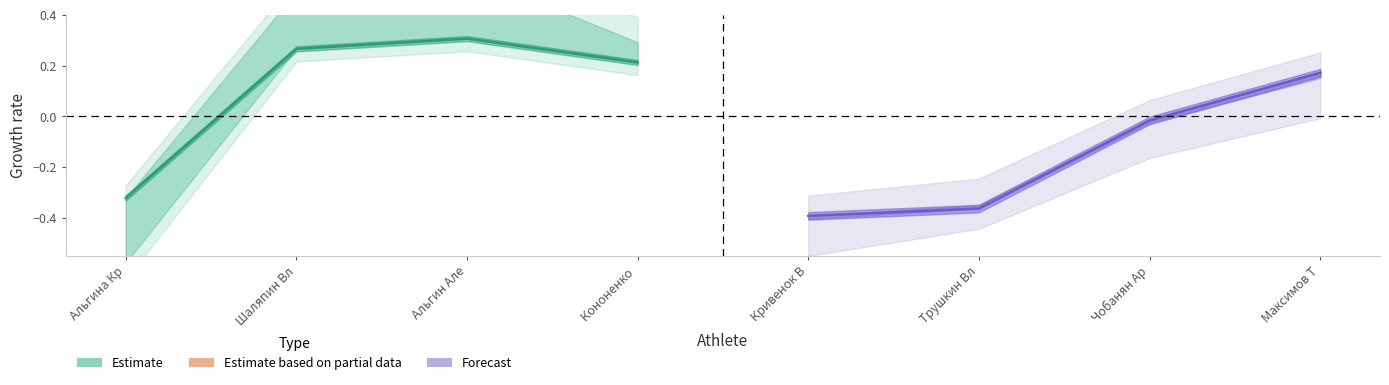

True or false: Forecast and Estimate cross at least once.

False